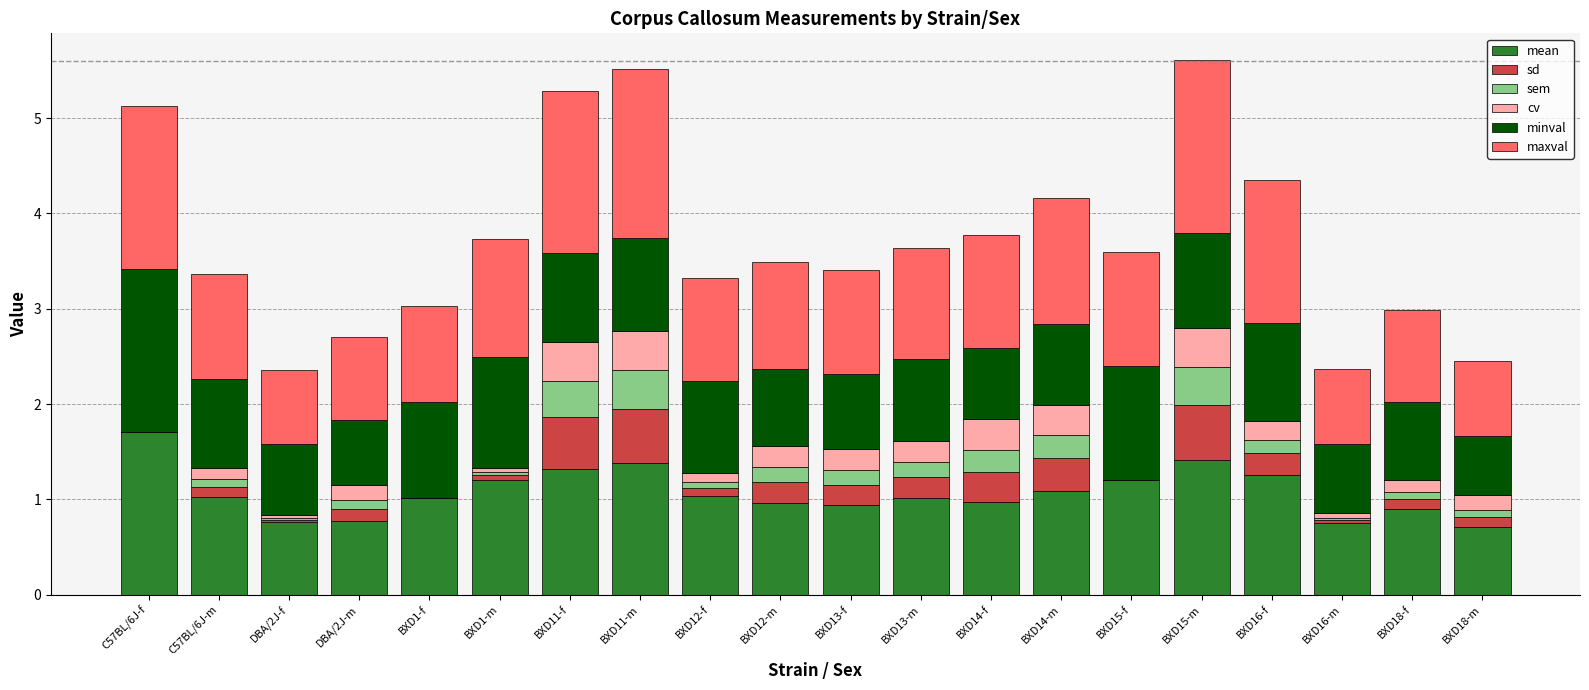

At how many categories does at least one series exceed 0?

20